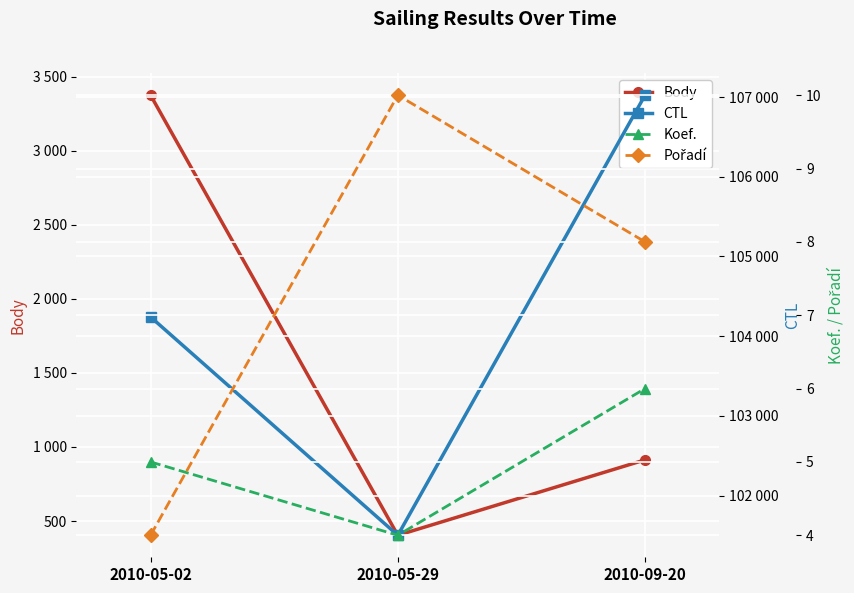

What is the label of the 3rd point from the right?

2010-05-02